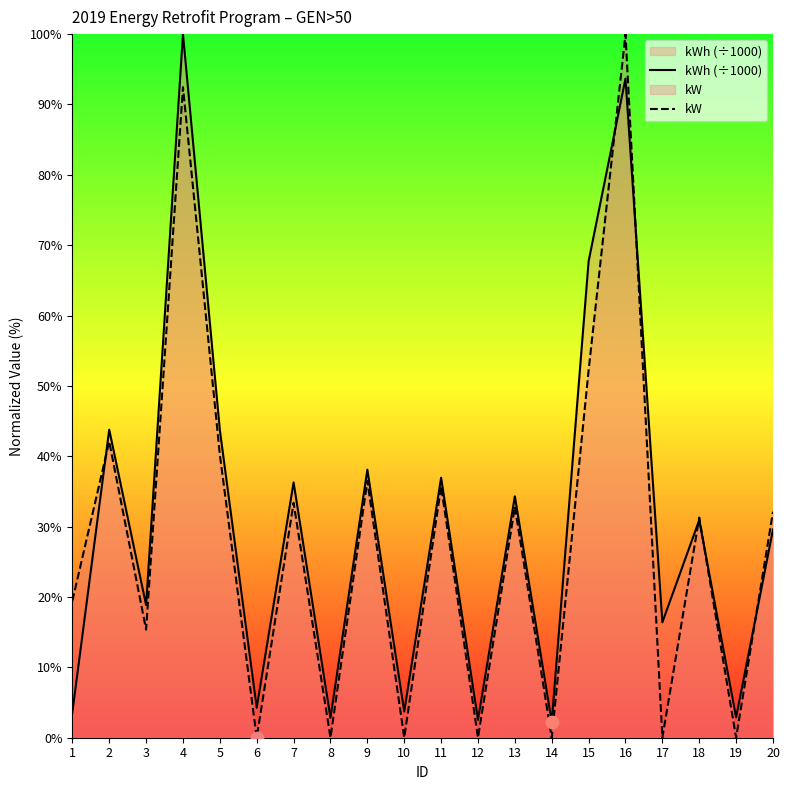

At how many categories does at least one series exceed 76?

2